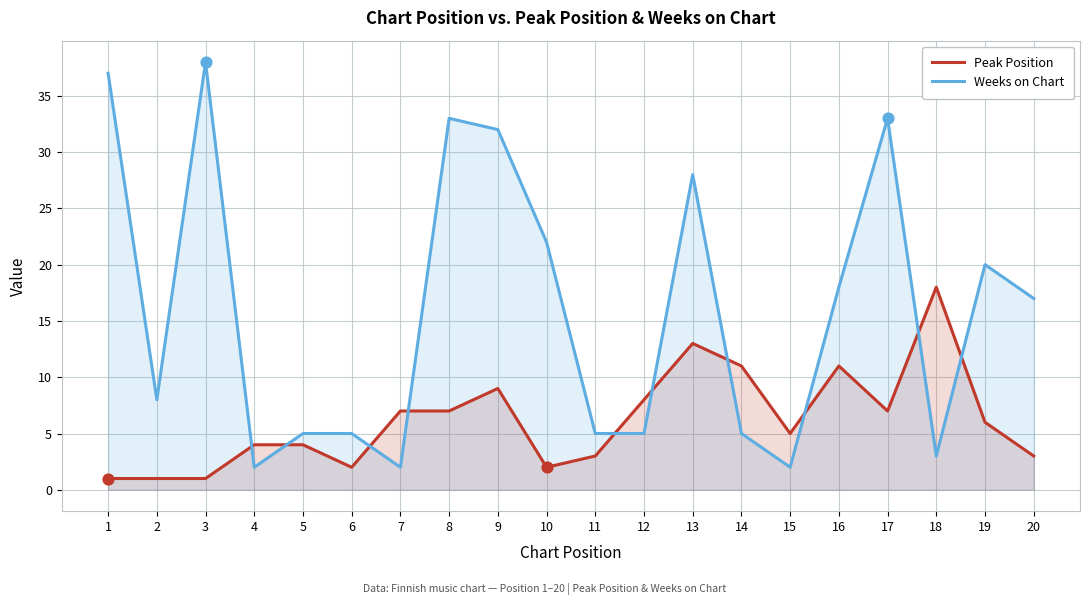

What is the total value across all series at 8?

40